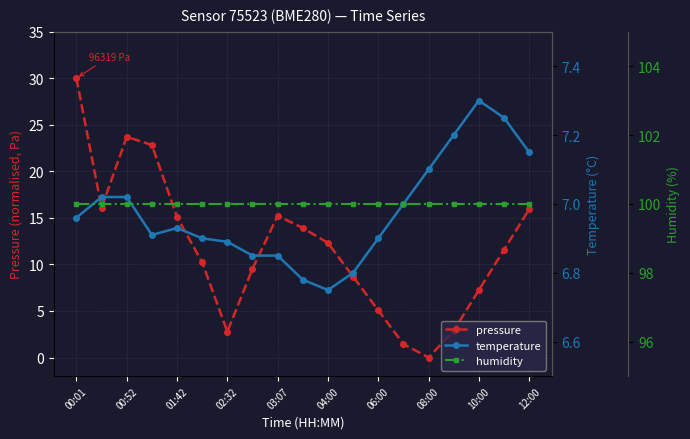

What is the value of the humidity point at the 14th from the left?

100.0